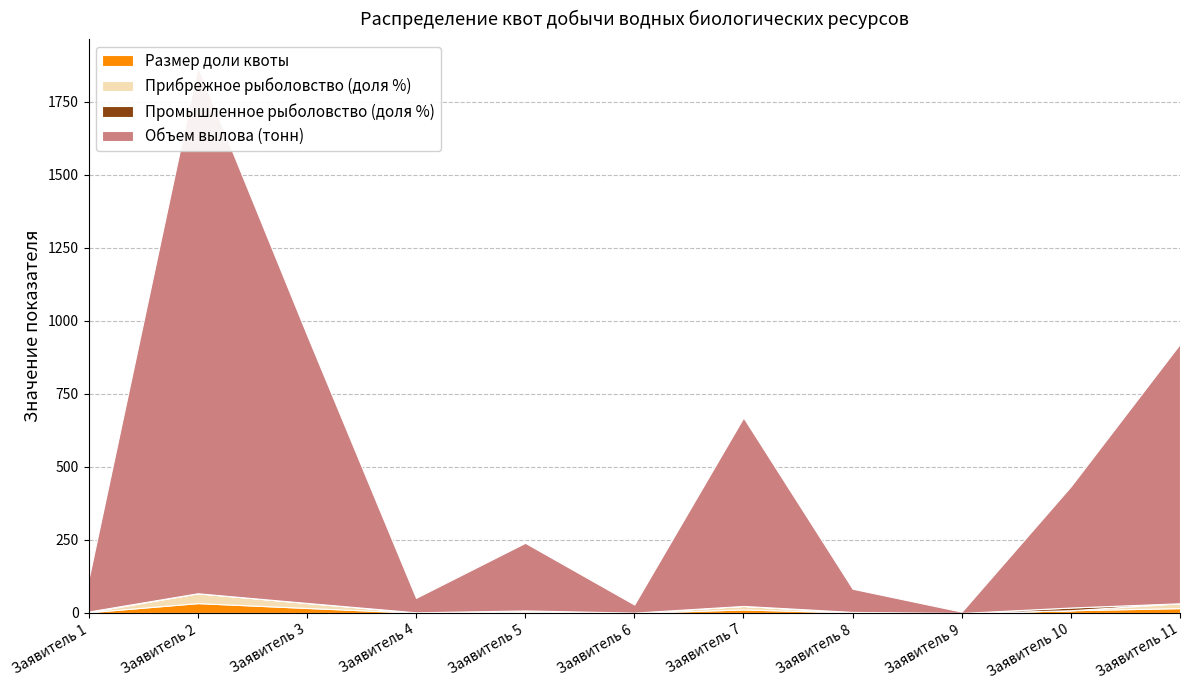

Reading right to left, what are all the values shown in this chart?

Размер доли квоты: 16.6	9.3	0.1	1.8	12.1	0.6	4.3	1.1	17.2	33.7	2.5
Прибрежное рыболовство (доля %): 16.6	0.0	0.0	0.0	12.1	0.0	4.3	0.0	17.2	33.7	0.0
Промышленное рыболовство (доля %): 0.0	9.3	0.1	1.8	0.0	0.6	0.0	1.1	0.0	0.0	2.5
Объем вылова (тонн): 888.2	415.2	4.2	79.3	644.7	27.7	231.4	49.5	918.3	1803.1	110.2